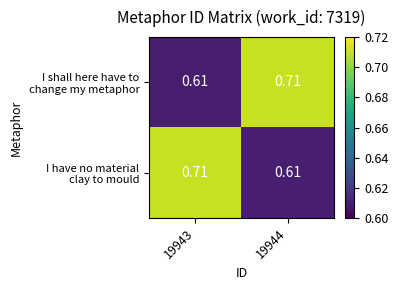

Which series has the widest spread of values?

I shall here have to change my metaphor